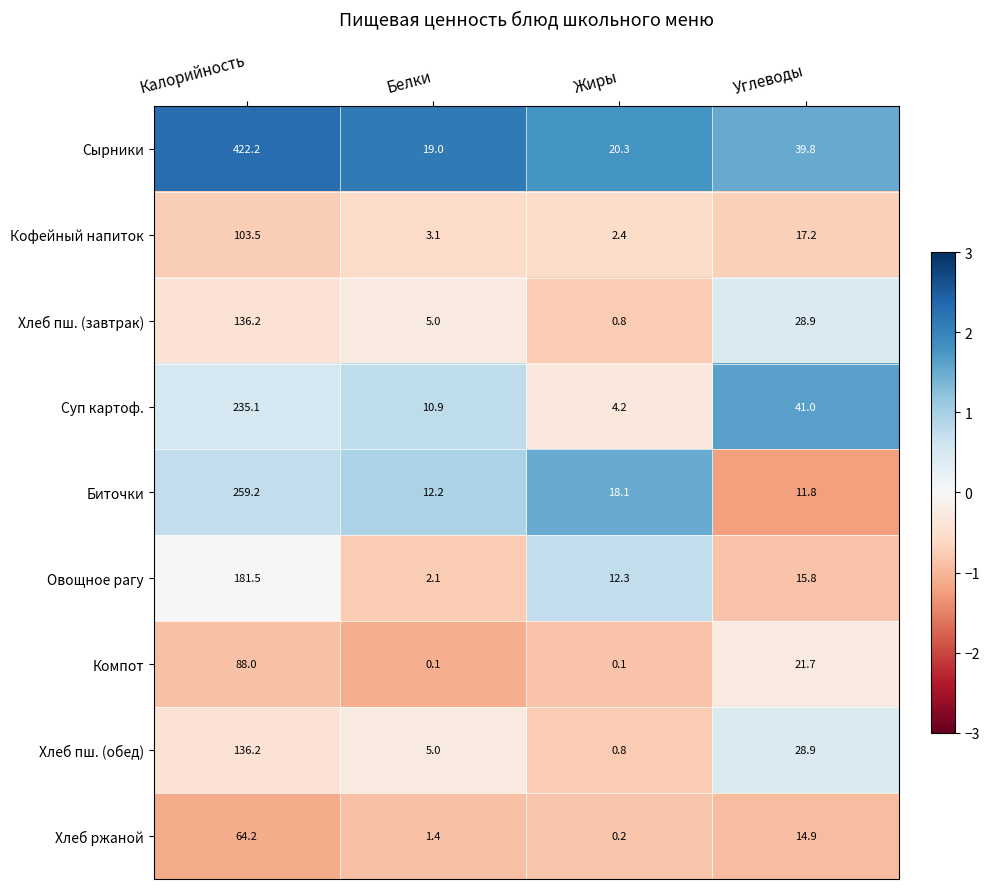

What is the difference between the maximum and second lowest values in the Биточки series?

247.0